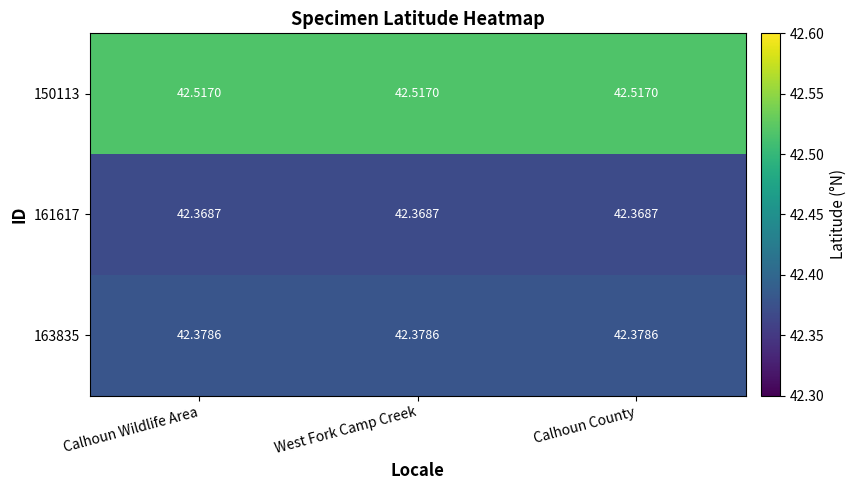

What is the difference between the highest and lowest values at West Fork Camp Creek?

0.1